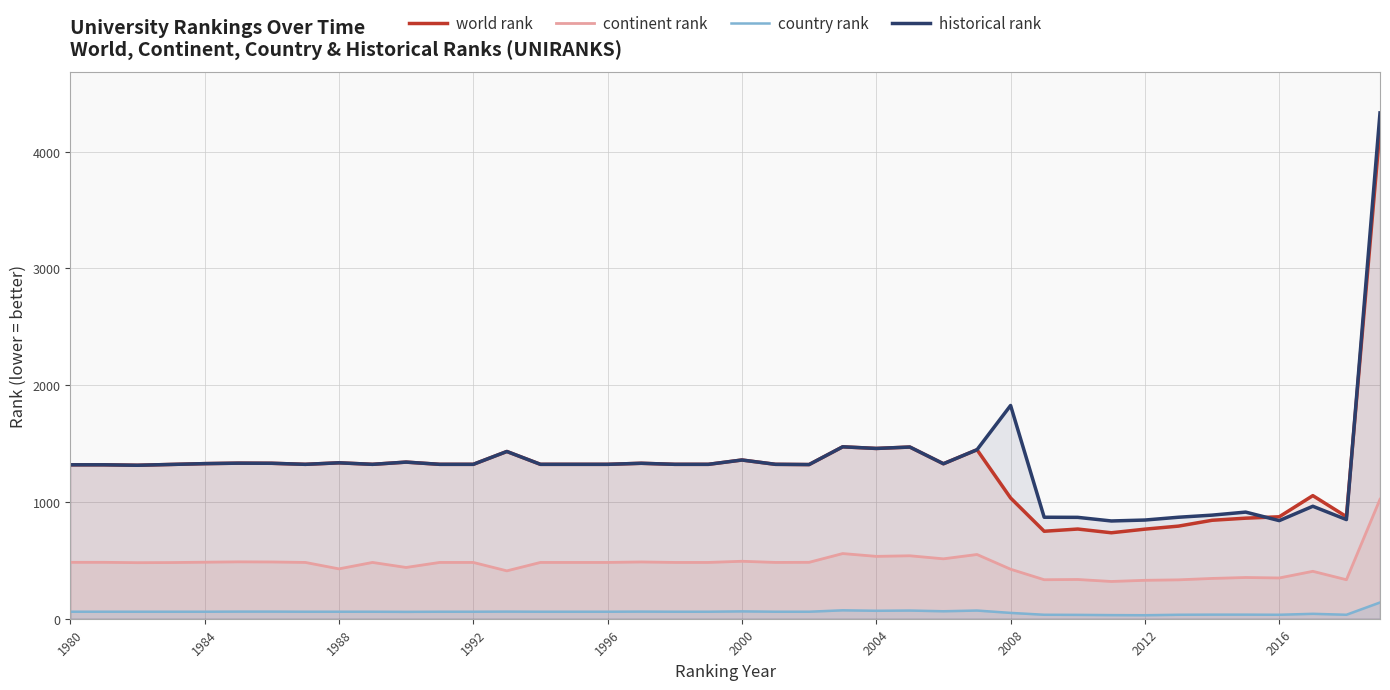

How many categories are shown in the chart?

40